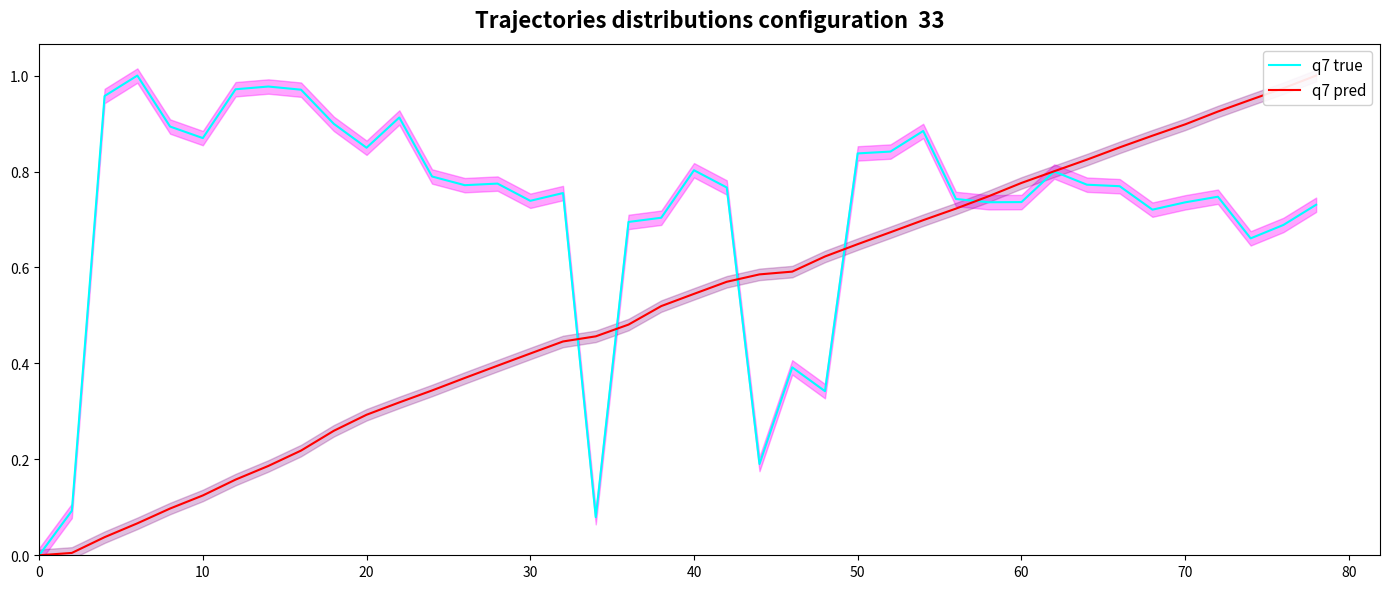

Reading left to right, extract all data points from this chart.

q7 true: 0.0	0.1	1.0	1.0	0.9	0.9	1.0	1.0	1.0	0.9	0.8	0.9	0.8	0.8	0.8	0.7	0.8	0.1	0.7	0.7	0.8	0.8	0.2	0.4	0.3	0.8	0.8	0.9	0.7	0.7	0.7	0.8	0.8	0.8	0.7	0.7	0.7	0.7	0.7	0.7
q7 pred: 0.0	0.0	0.0	0.1	0.1	0.1	0.2	0.2	0.2	0.3	0.3	0.3	0.3	0.4	0.4	0.4	0.4	0.5	0.5	0.5	0.5	0.6	0.6	0.6	0.6	0.6	0.7	0.7	0.7	0.7	0.8	0.8	0.8	0.9	0.9	0.9	0.9	0.9	1.0	1.0